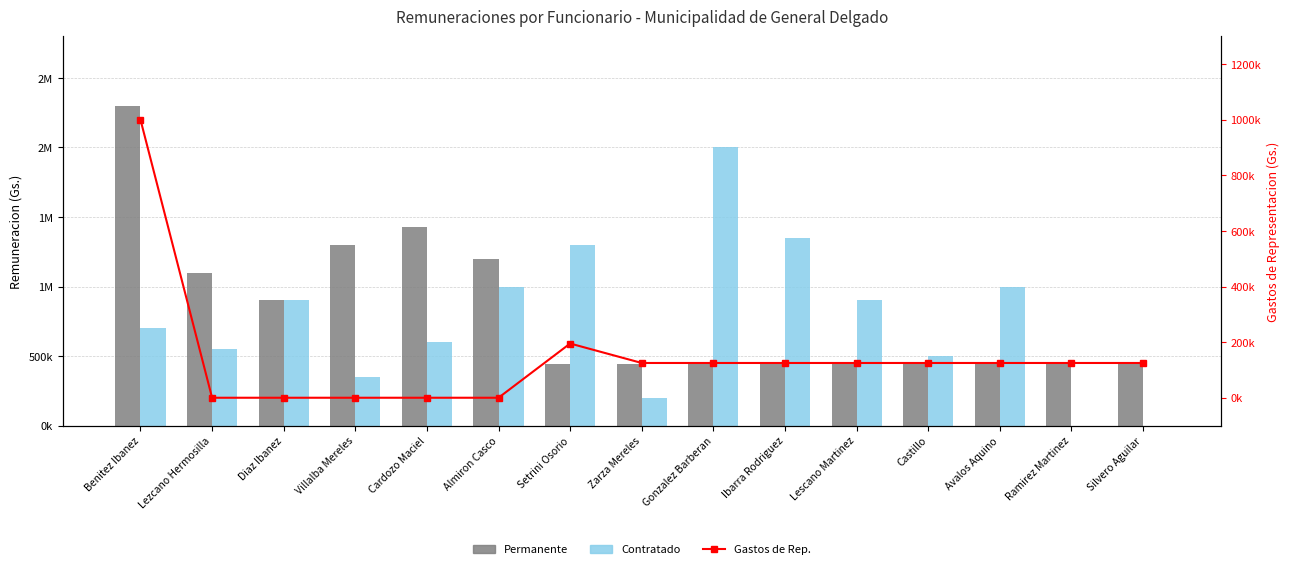

Between Cardozo Maciel and Villalba Mereles, which is larger?

Cardozo Maciel